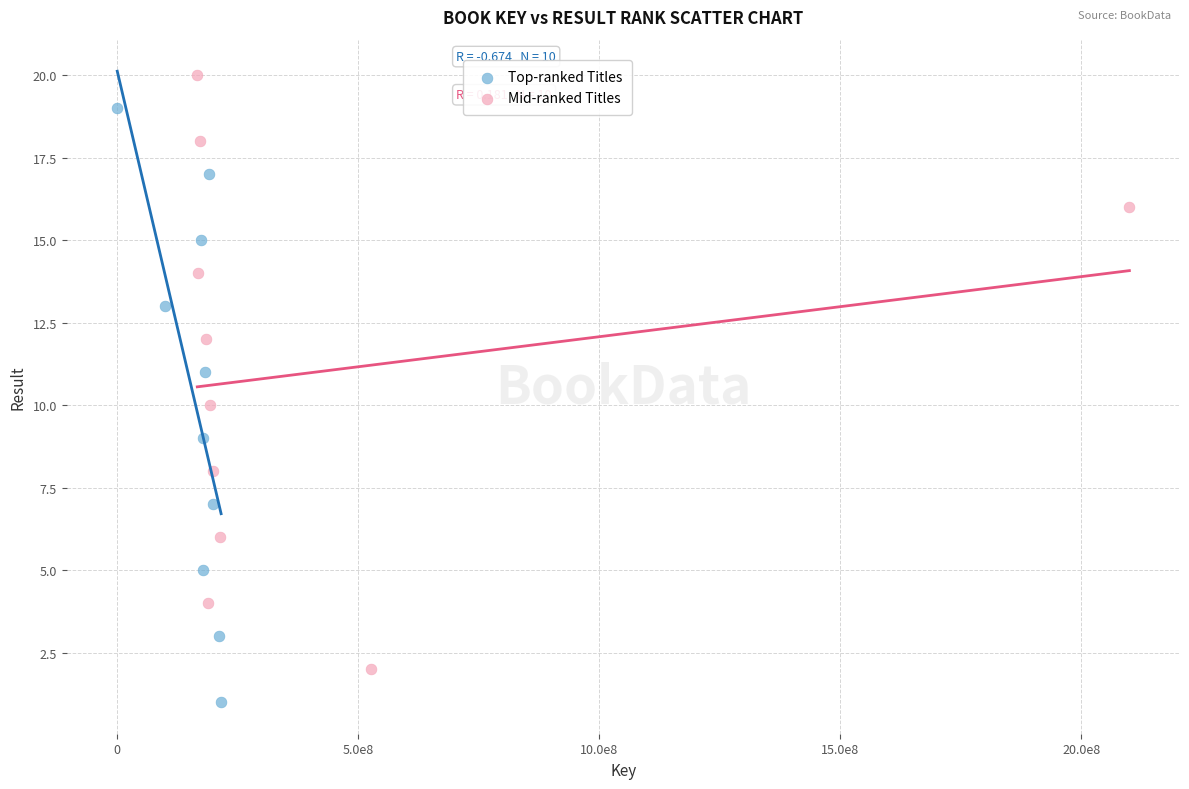

Which series contains the lowest Y value?

Top-ranked Titles